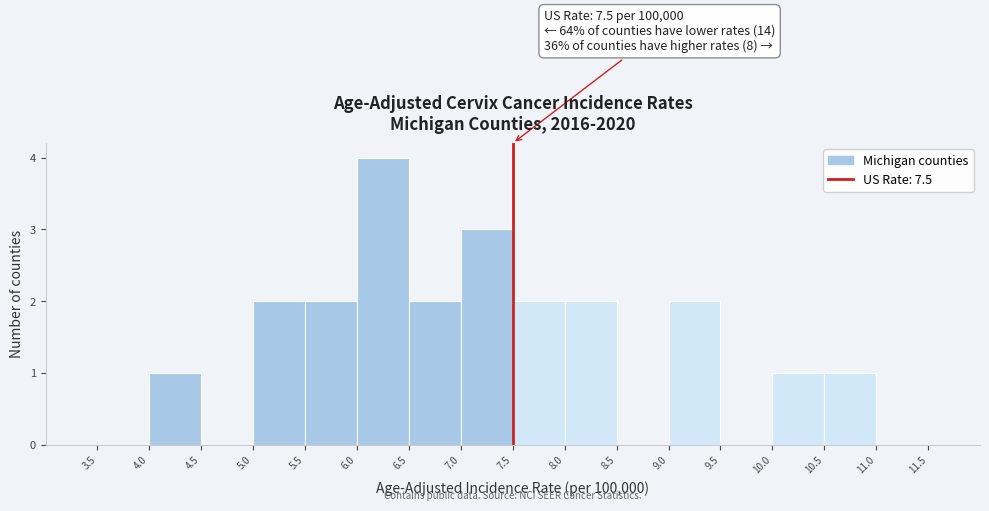

Over which range of the x-axis is the bar tallest?

6.0 to 6.5